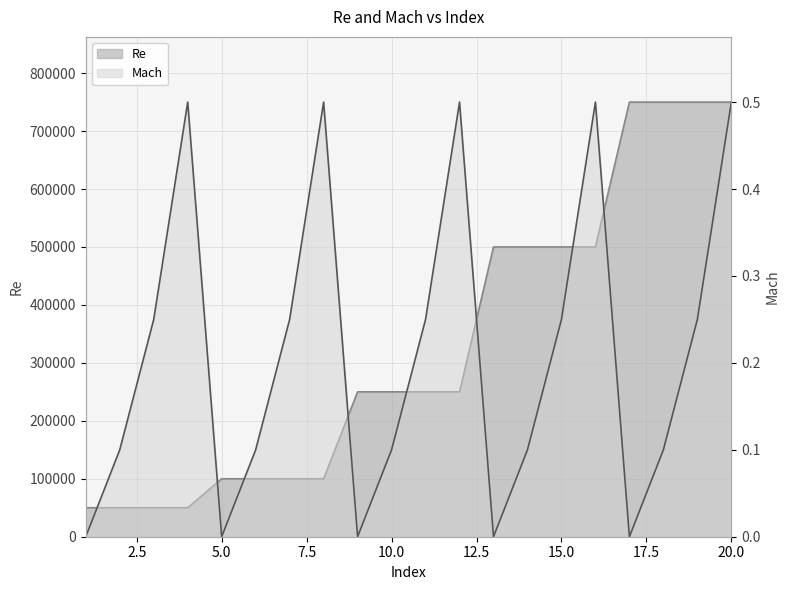

True or false: Re has a value of 67223.0 at 8.

False